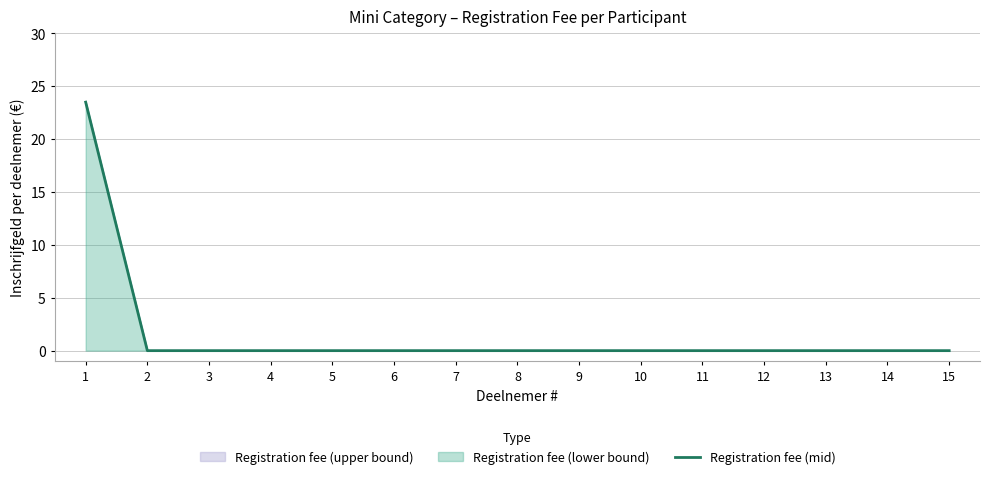

Rank the categories by value from lowest to highest.

2, 3, 4, 5, 6, 7, 8, 9, 10, 11, 12, 13, 14, 15, 1